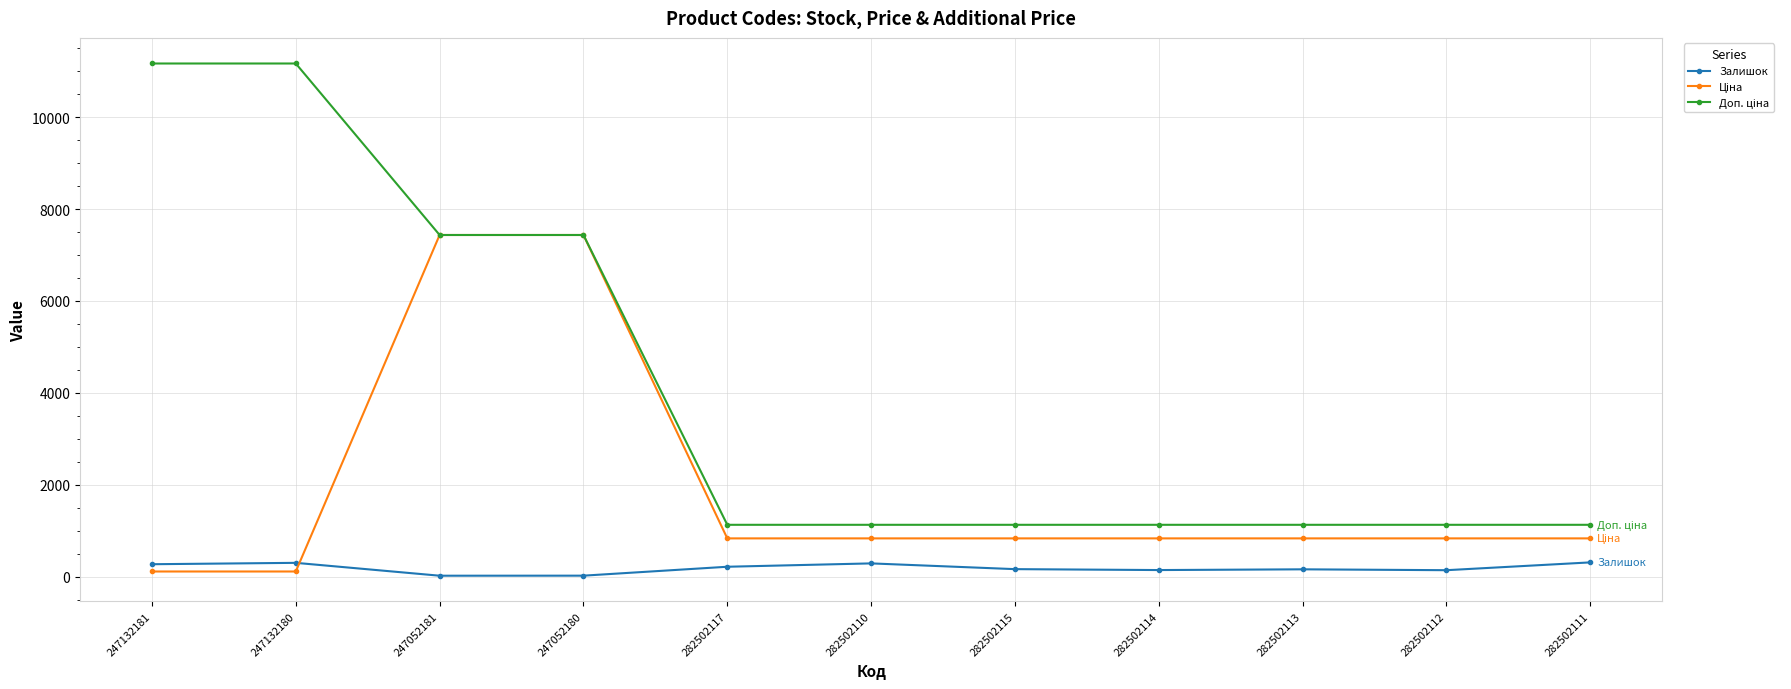

At how many categories does at least one series exceed 5146?

4